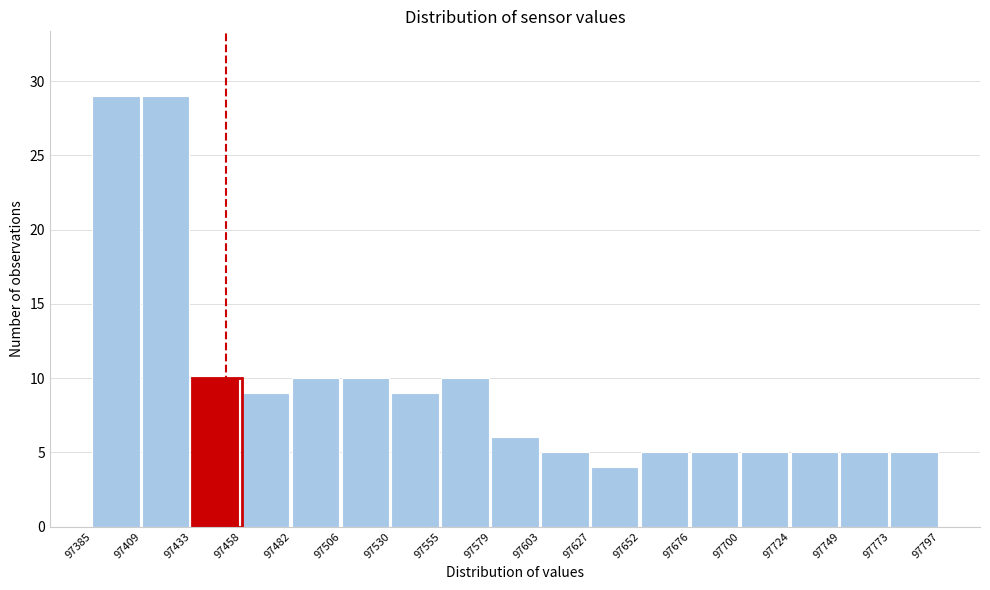

Reading left to right, transcribe this chart: for each bar, give the range it covers on the x-axis and its height. The values are not printed on the chart, so give them approximately, as read against the axis.

97385 to 97409: 29
97409 to 97433: 29
97433 to 97458: 10
97458 to 97482: 9
97482 to 97506: 10
97506 to 97530: 10
97530 to 97555: 9
97555 to 97579: 10
97579 to 97603: 6
97603 to 97627: 5
97627 to 97652: 4
97652 to 97676: 5
97676 to 97700: 5
97700 to 97724: 5
97724 to 97749: 5
97749 to 97773: 5
97773 to 97797: 5